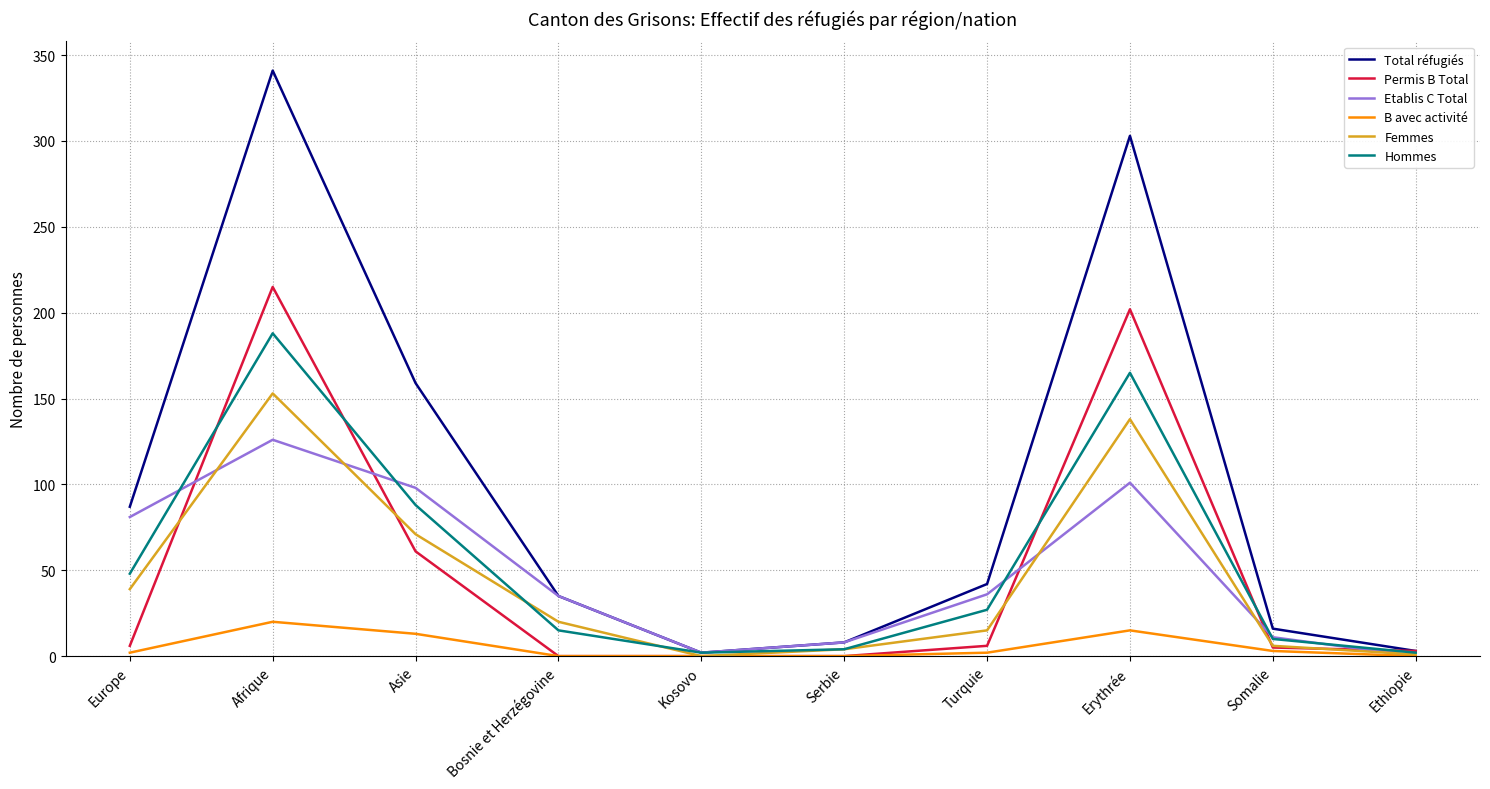

In Hommes, how many points are lower than both neighbors (excluding endpoints)?

1